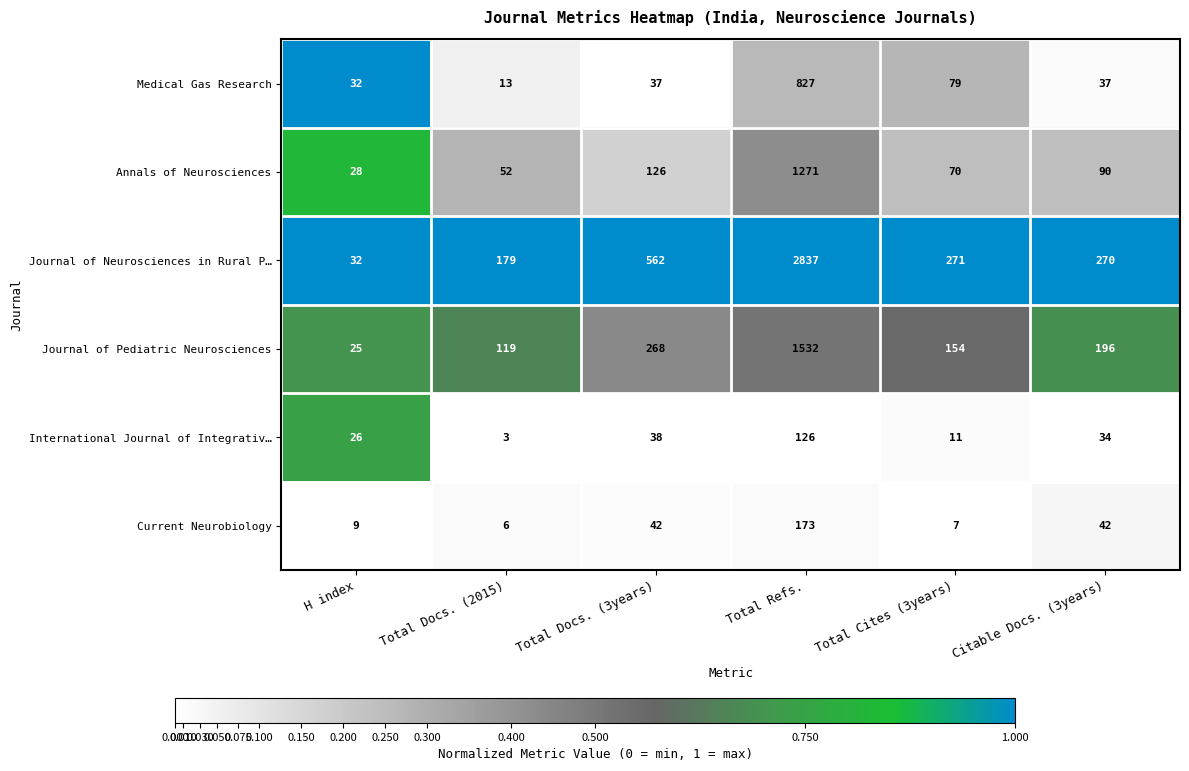

At Total Docs. (2015), list the series in order from largest to smallest.

Journal of Neurosciences in Rural P…, Journal of Pediatric Neurosciences, Annals of Neurosciences, Medical Gas Research, Current Neurobiology, International Journal of Integrativ…